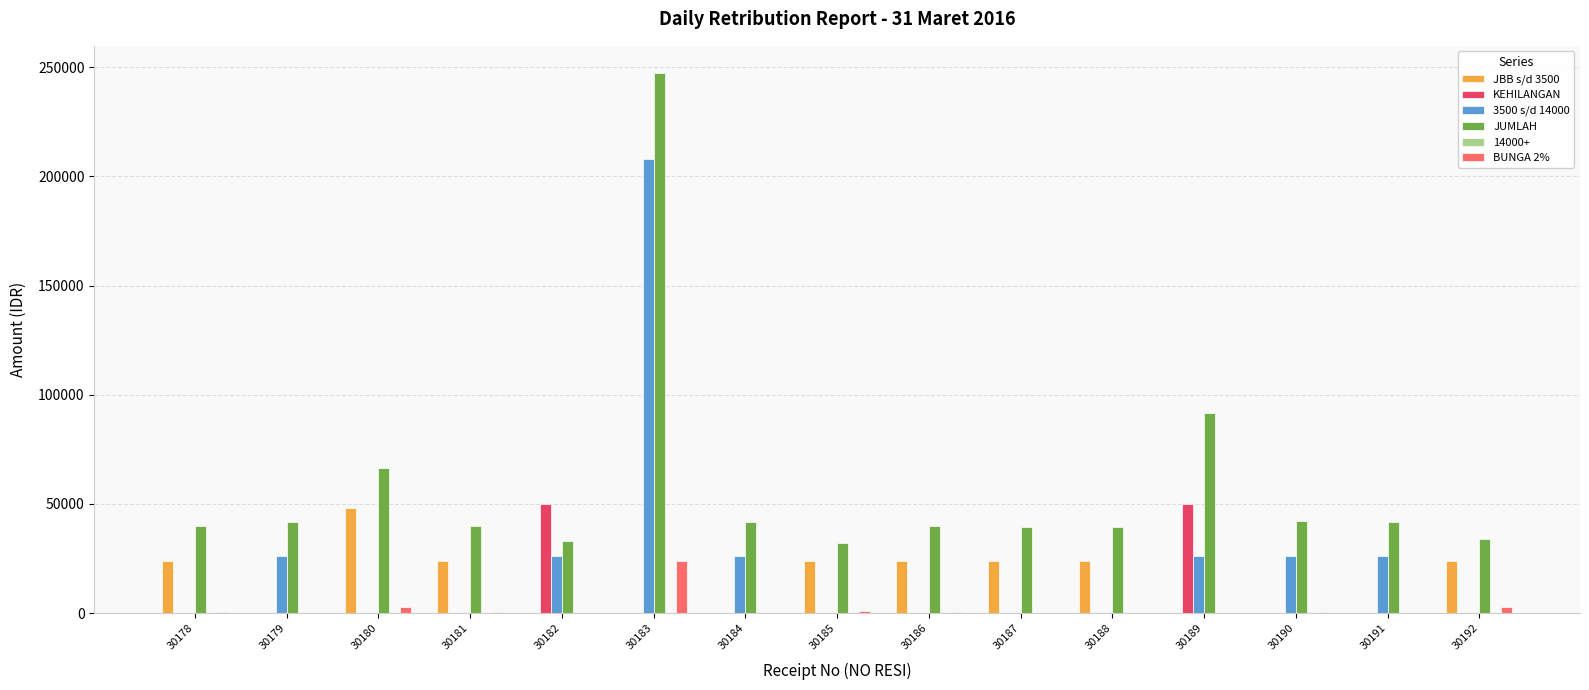

The value of BUNGA 2% at 30182 is -16708. True or false?

False